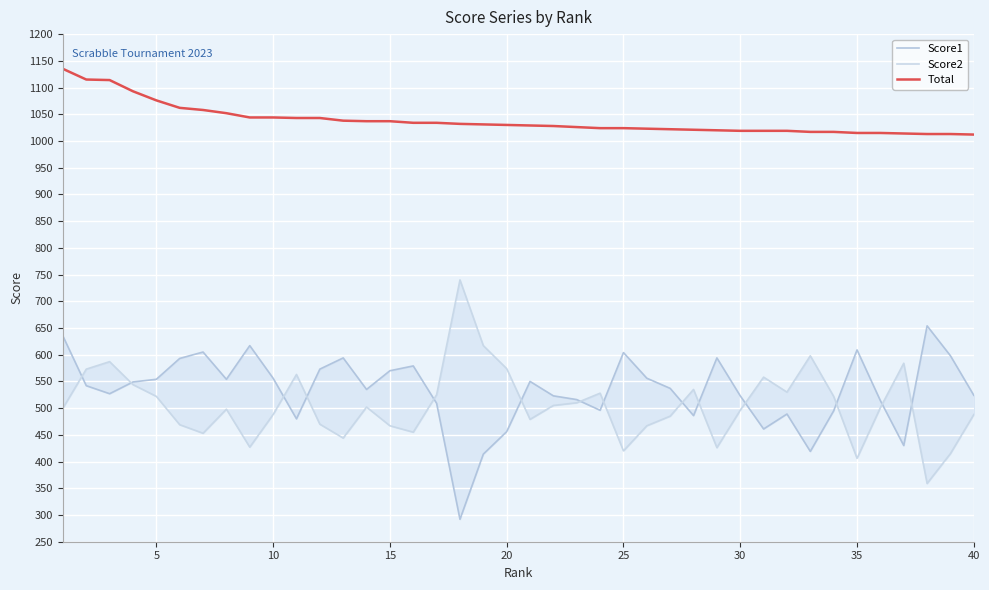

The value of Total at 25 is 1024. True or false?

True